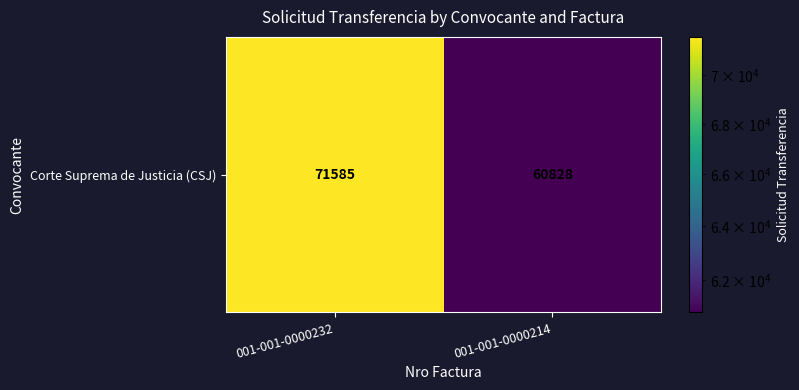

Is it true that the value at 001-001-0000232 is 21066?

False